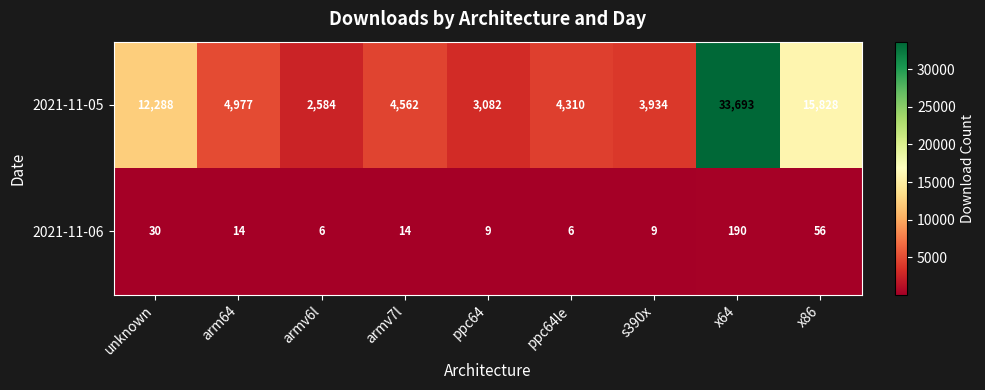

Reading left to right, list all the values displayed in this chart.

2021-11-05: 12288	4977	2584	4562	3082	4310	3934	33693	15828
2021-11-06: 30	14	6	14	9	6	9	190	56